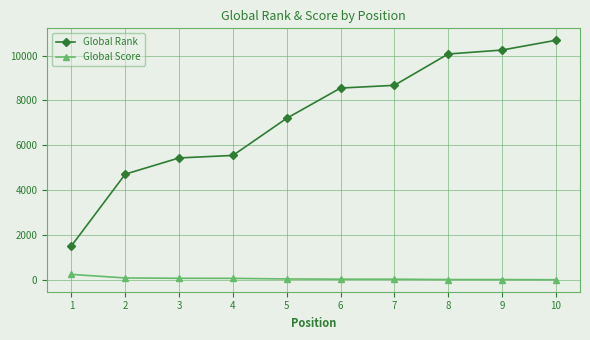

Which series has the widest spread of values?

Global Rank